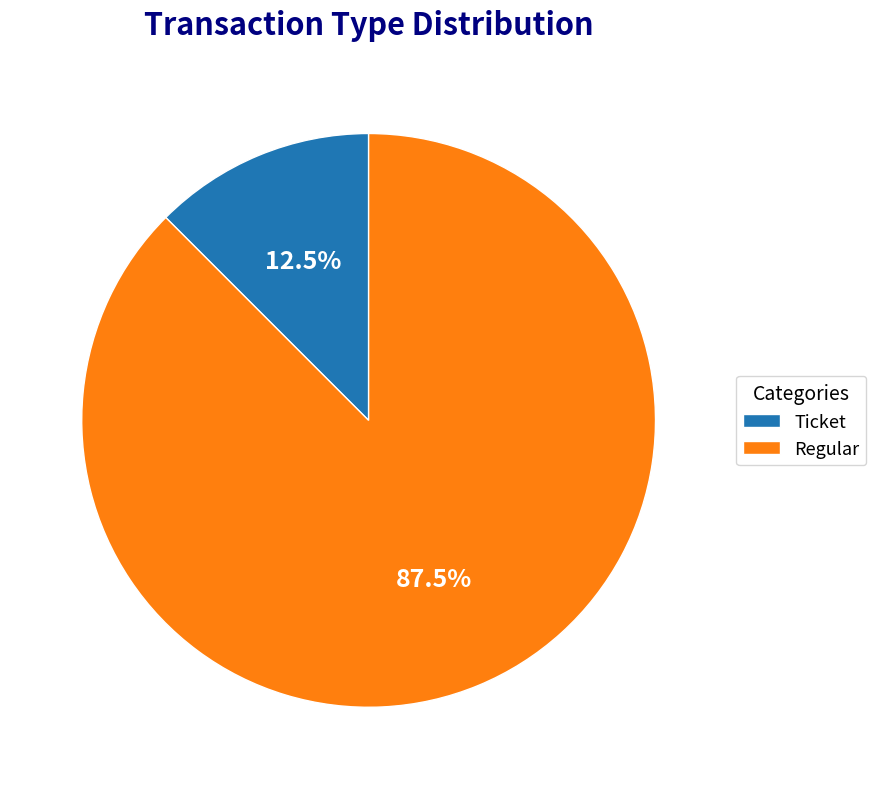

What is the ratio of the value at Regular to the value at Ticket?

7.0